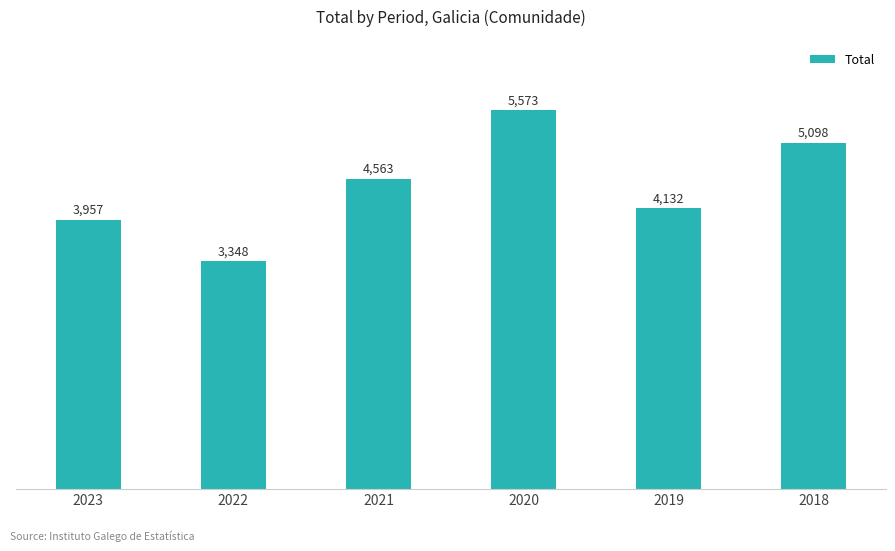

At which category does the chart reach its minimum across all series?

2022